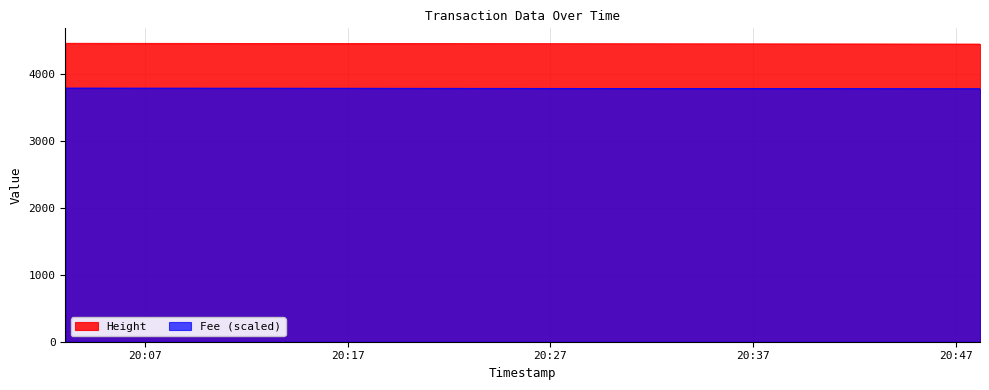

Which label corresponds to the smallest value in the chart?

2019-01-22 20:48:11